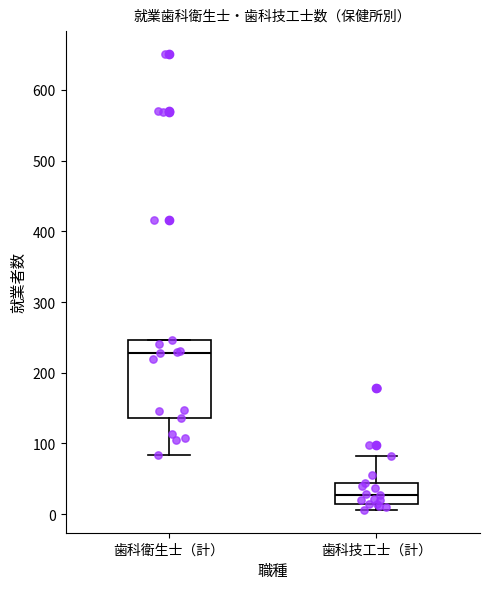

Comparing the boxes themselves (not the whiskers), which one is the tallest?

歯科衛生士（計）